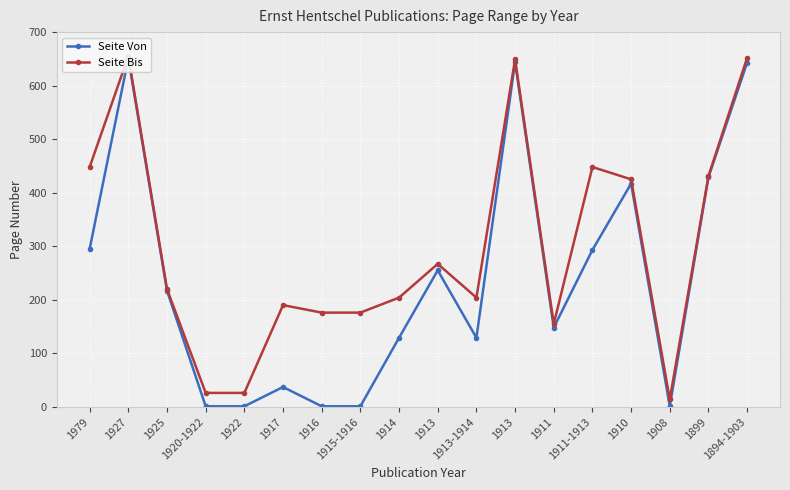

True or false: Seite Von and Seite Bis intersect in this chart.

False